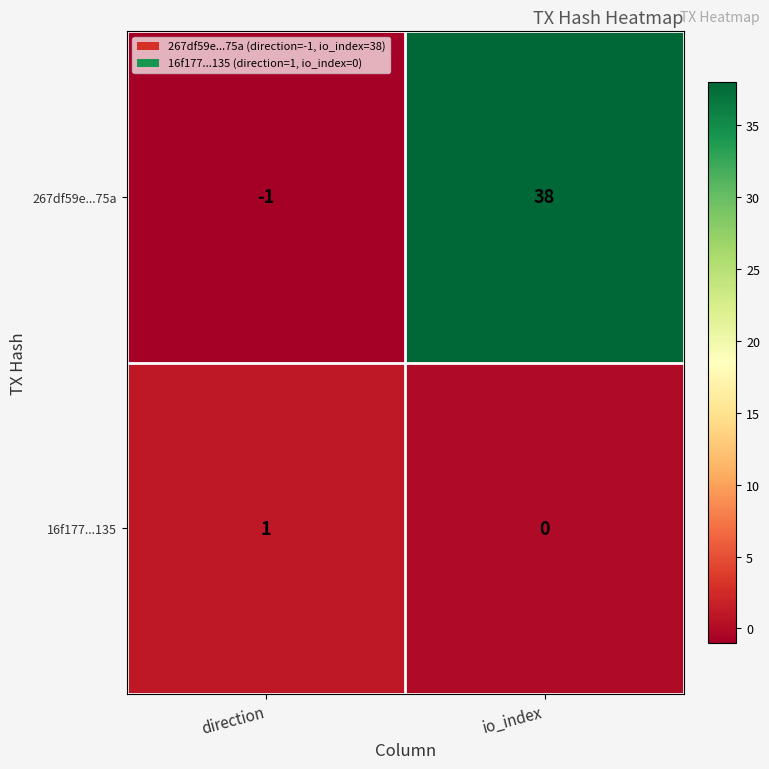

Where is 16f177...135 nearest to the value 0?

io_index